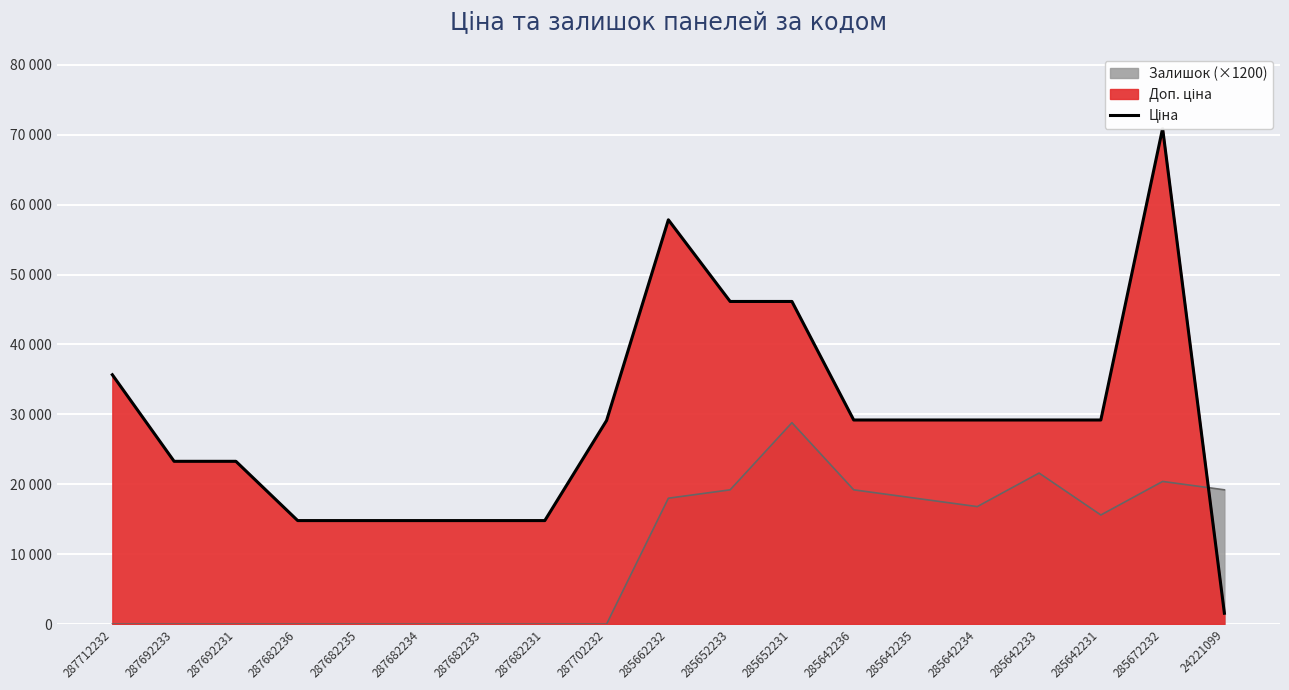

The chart shows a value of 51954.9 at 285642235. True or false?

False